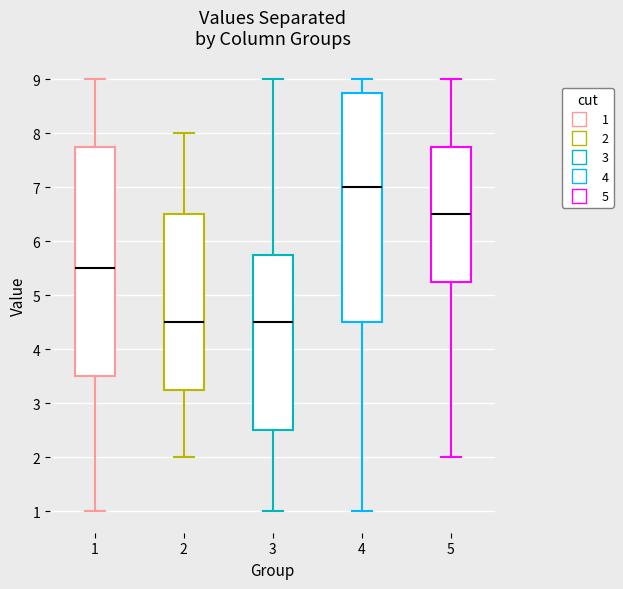

Which box has the highest median line?

4